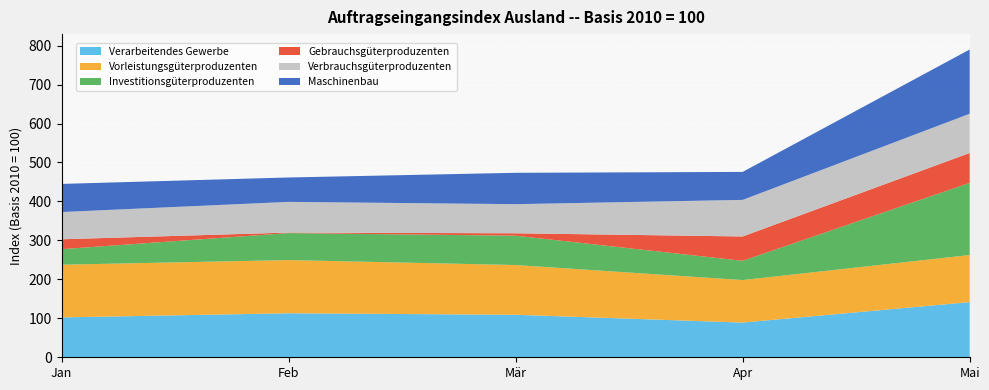

Reading left to right, extract all data points from this chart.

Verarbeitendes Gewerbe: Jan=102.3	Feb=113.0	Mär=109.1	Apr=89.1	Mai=141.6
Vorleistungsgüterproduzenten: Jan=135.3	Feb=136.5	Mär=127.7	Apr=109.1	Mai=120.9
Investitionsgüterproduzenten: Jan=39.9	Feb=69.3	Mär=75.3	Apr=49.4	Mai=185.1
Gebrauchsgüterproduzenten: Jan=25.4	Feb=1.3	Mär=6.2	Apr=62.5	Mai=76.8
Verbrauchsgüterproduzenten: Jan=69.9	Feb=78.8	Mär=74.7	Apr=93.9	Mai=100.7
Maschinenbau: Jan=72.2	Feb=62.6	Mär=80.5	Apr=71.8	Mai=164.9